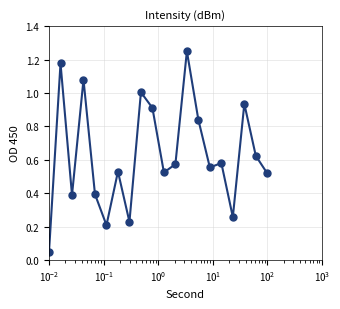

What is the difference between the second highest and second lowest values?

1.0